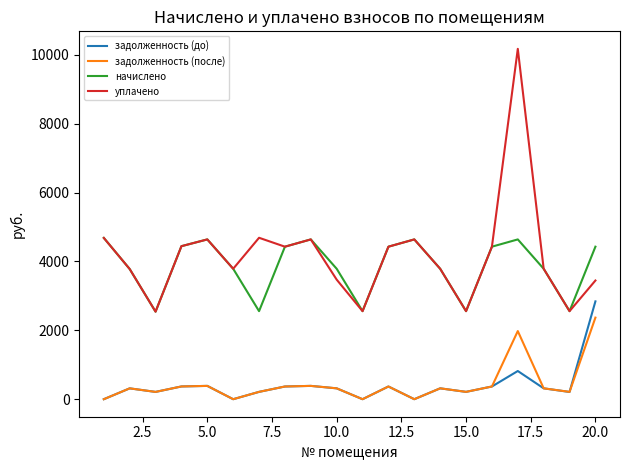

True or false: уплачено and задолженность (до) cross at least once.

False